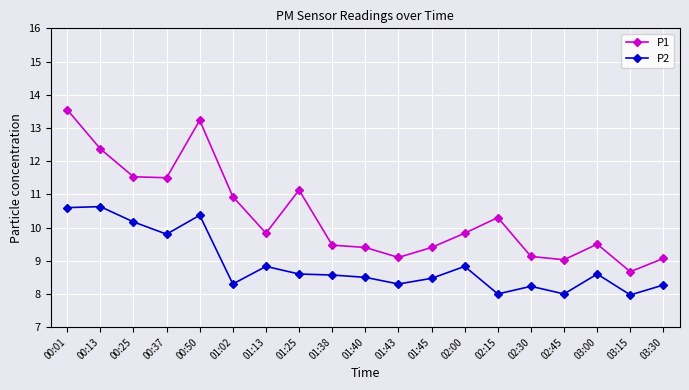

What is the maximum value for P1?

13.6